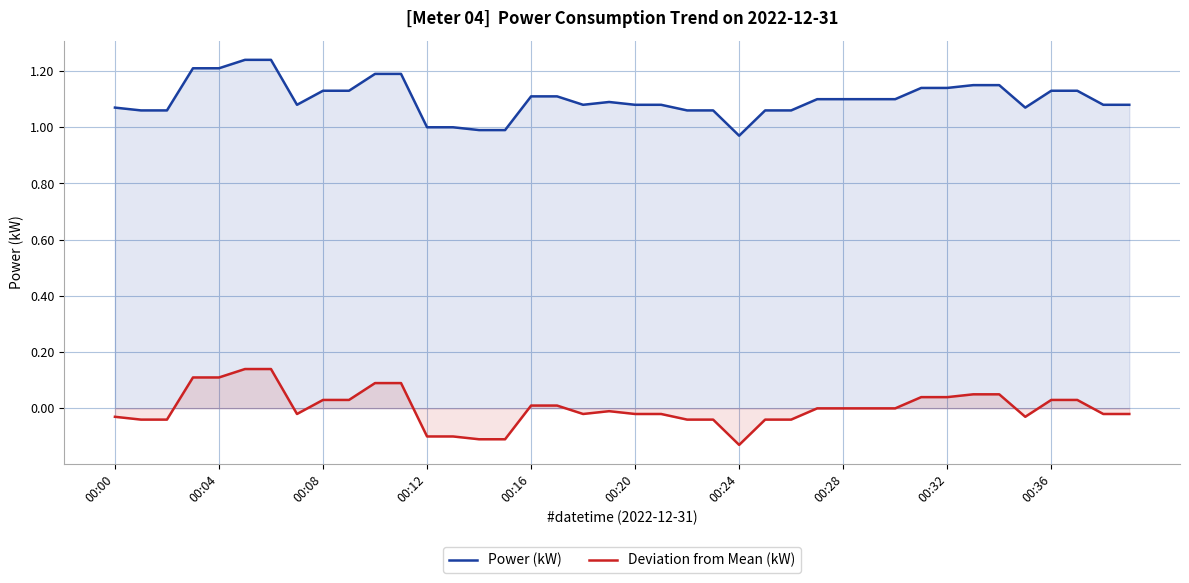

True or false: Power (kW) has a value of 0.4 at 00:08.

False